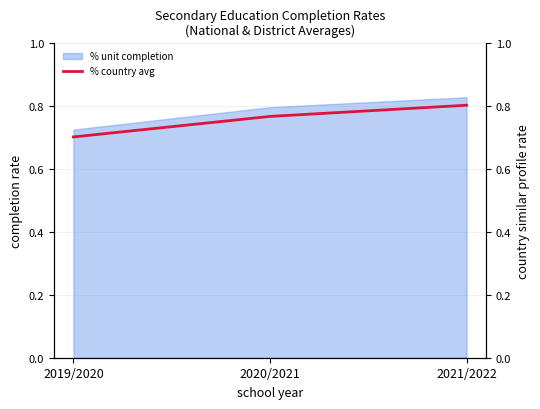

Where is % country avg nearest to the value 0?

2019/2020